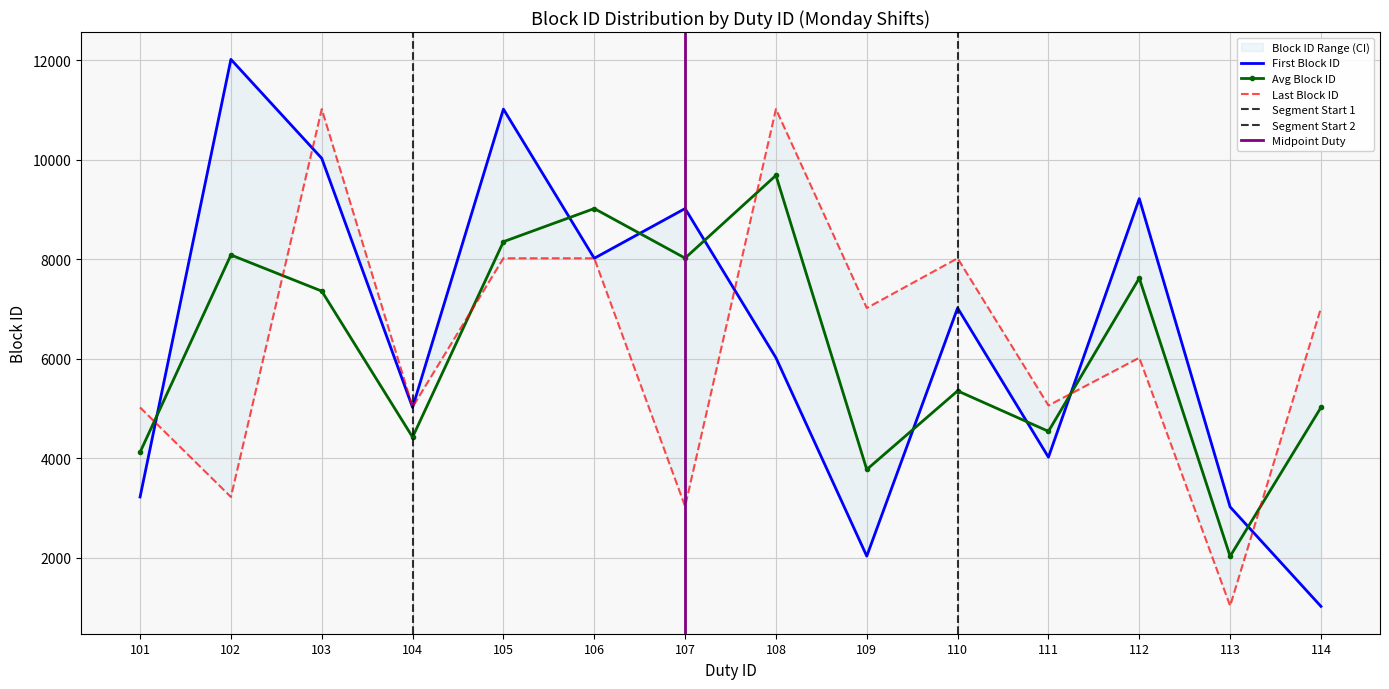

What is the lowest value of the Avg Block ID series?

2024.7